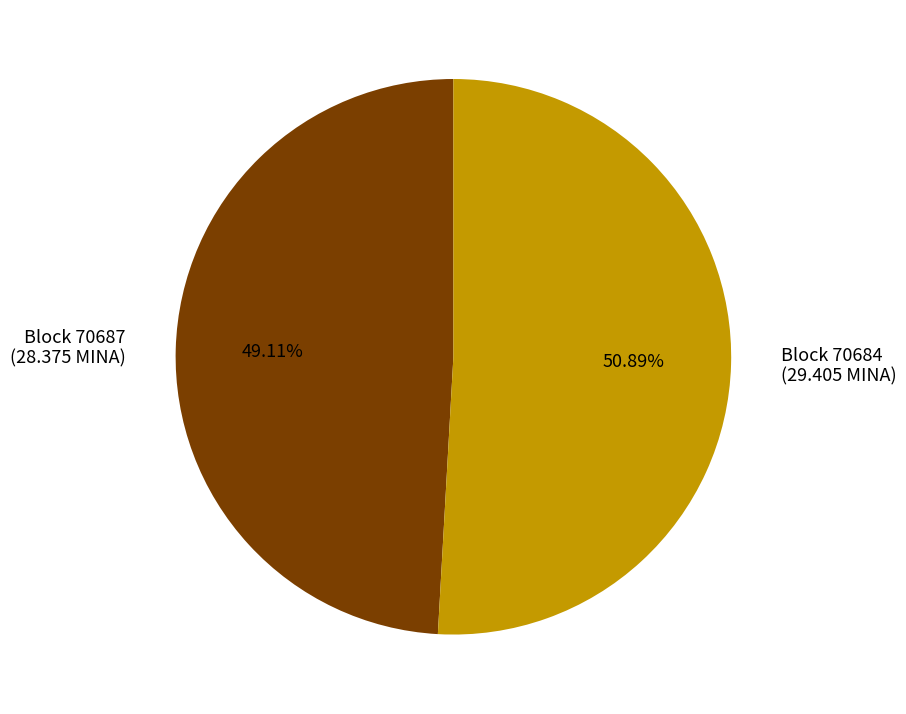

Rank the categories by value from highest to lowest.

Block 70684 (29.405 MINA), Block 70687 (28.375 MINA)